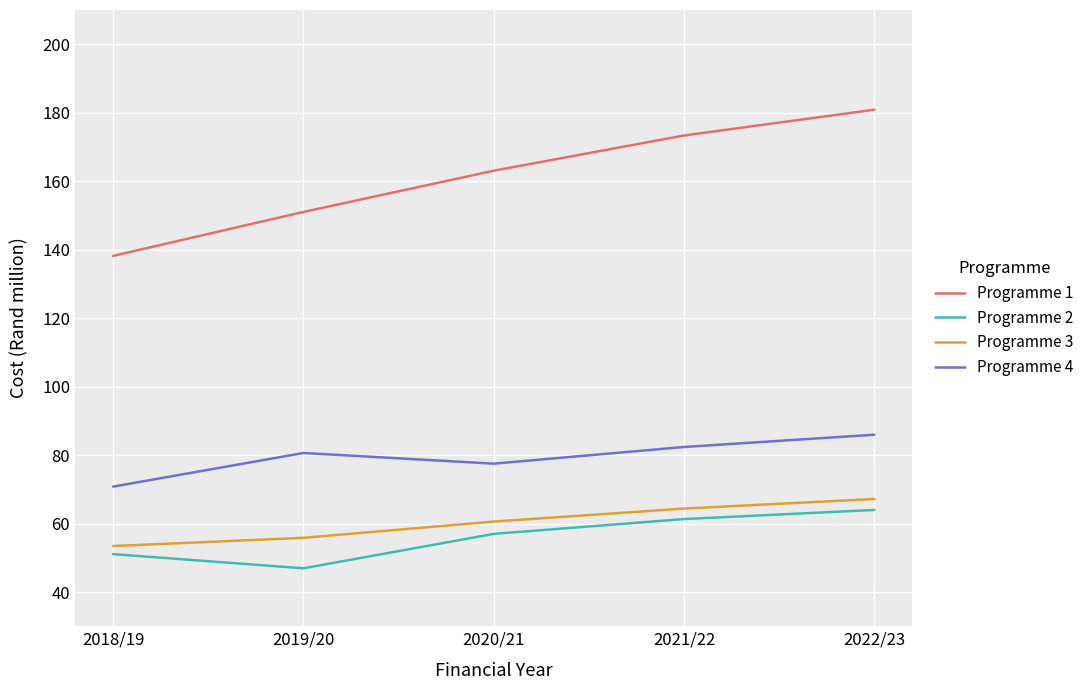

True or false: Programme 1 has a value of 138.2 at 2018/19.

True